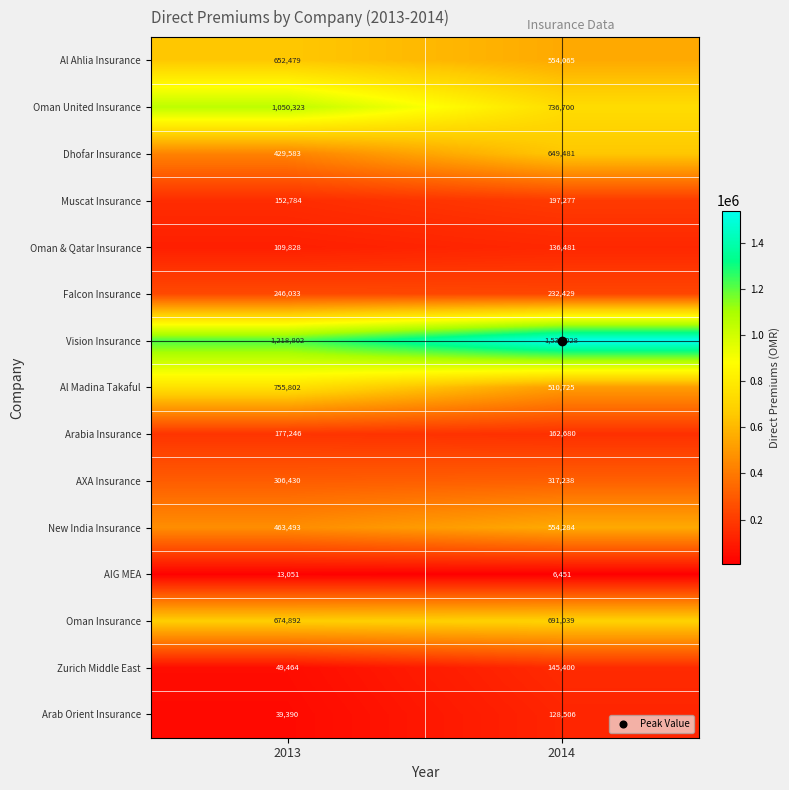

Read the New India Insurance value at 2014.

554284